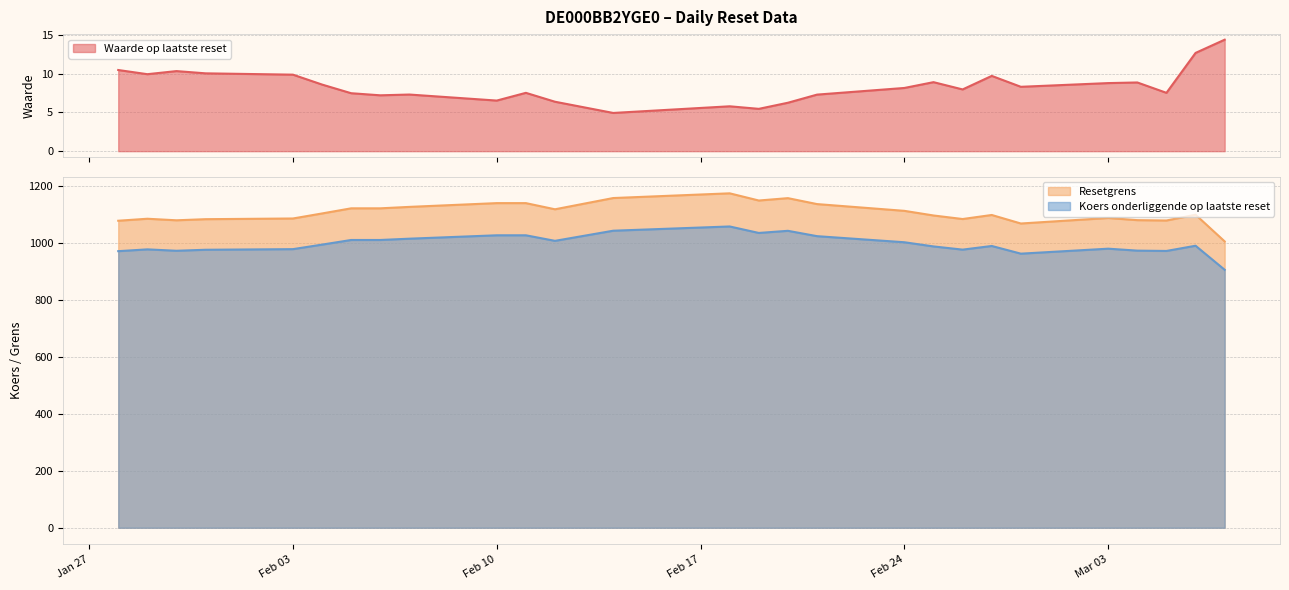

Rank the series by their maximum value, from highest to lowest.

Resetgrens, Koers onderliggende op laatste reset, Waarde op laatste reset